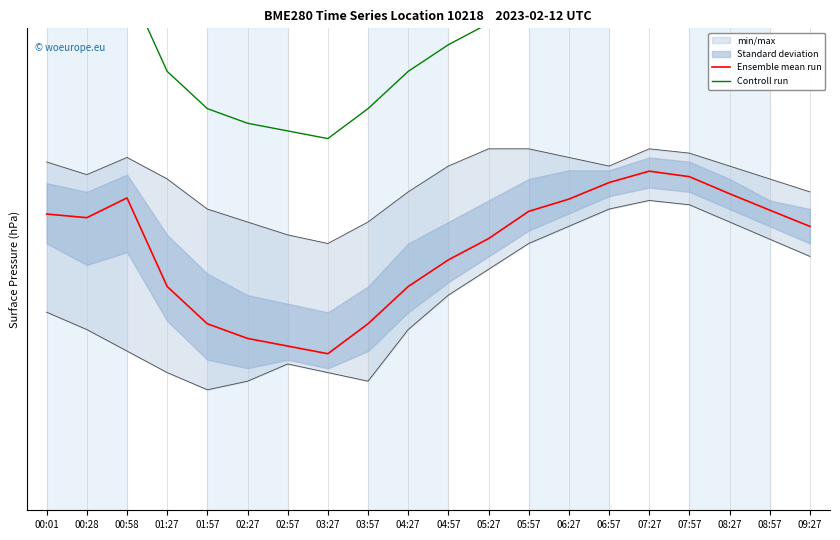

Read the Controll run value at 03:27.

981.6